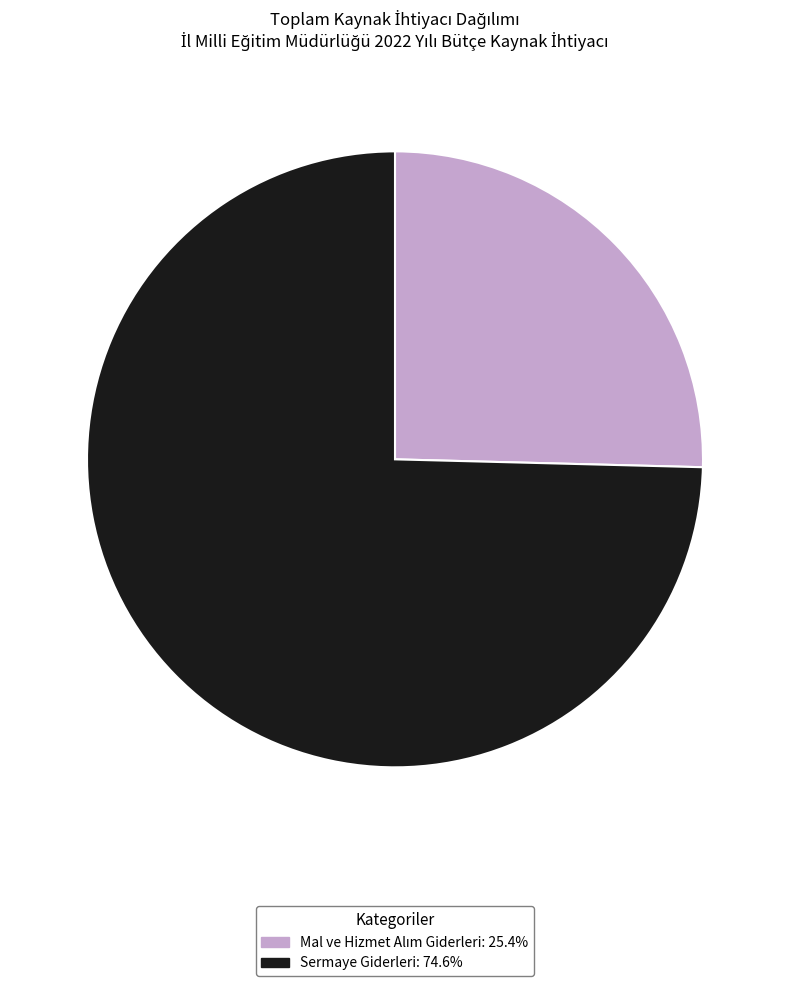

Is there a majority slice in this chart?

Yes